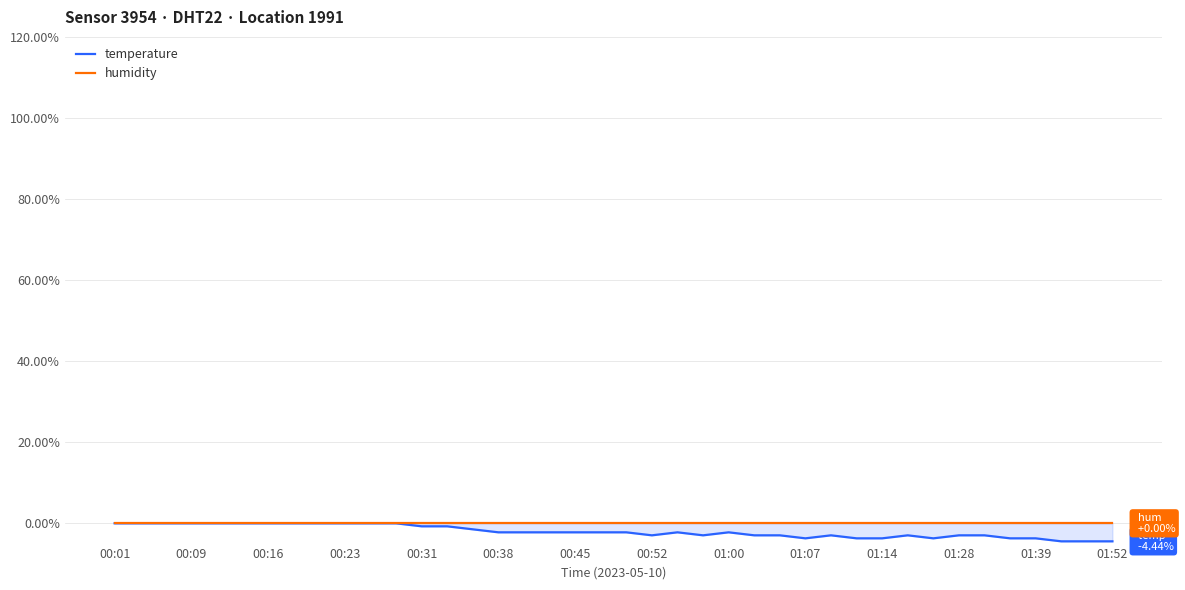

Rank the series by their average value, from highest to lowest.

humidity, temperature